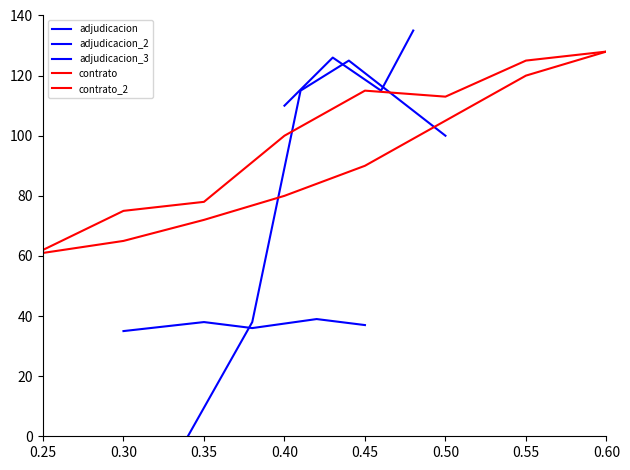

What is the value of the 2nd point from the left?

38